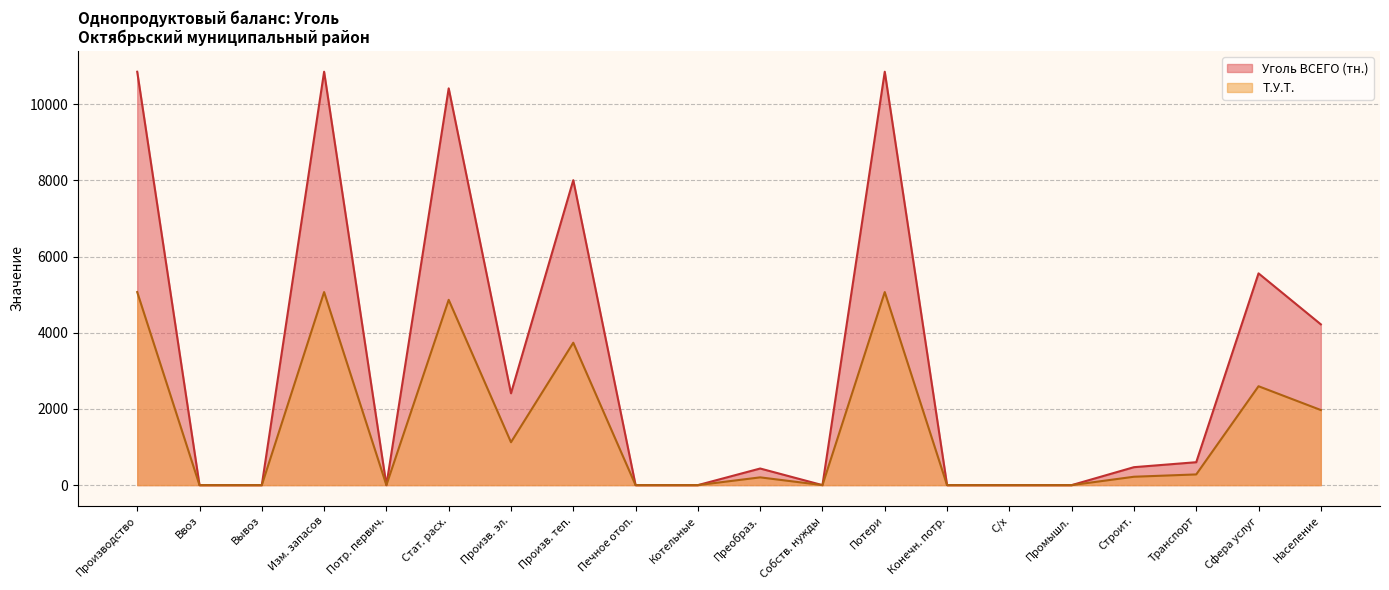

What is the greatest value displayed?

10850.6